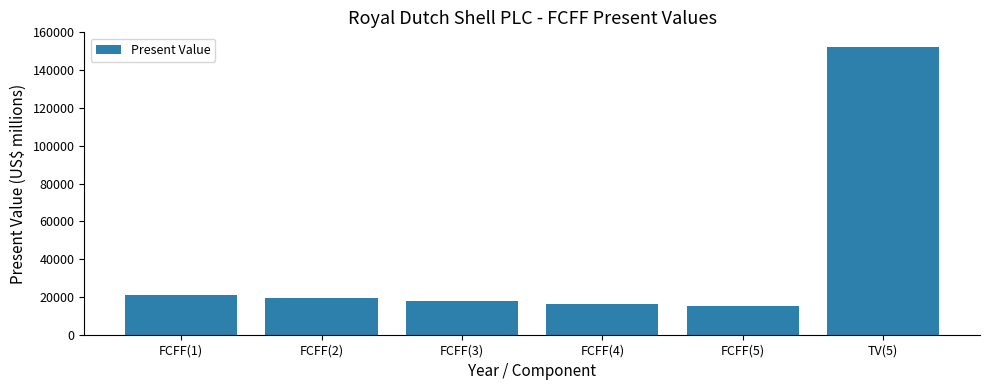

Between FCFF(4) and FCFF(3), which is larger?

FCFF(3)